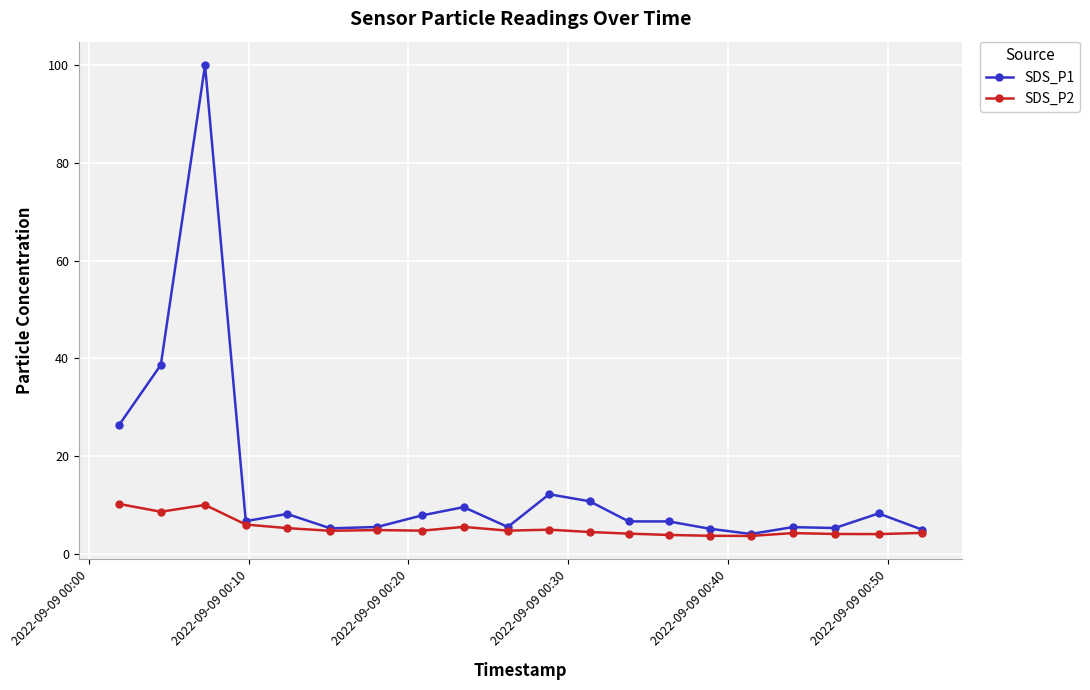

True or false: SDS_P1 has more than 0 points higher than both neighbors.

True